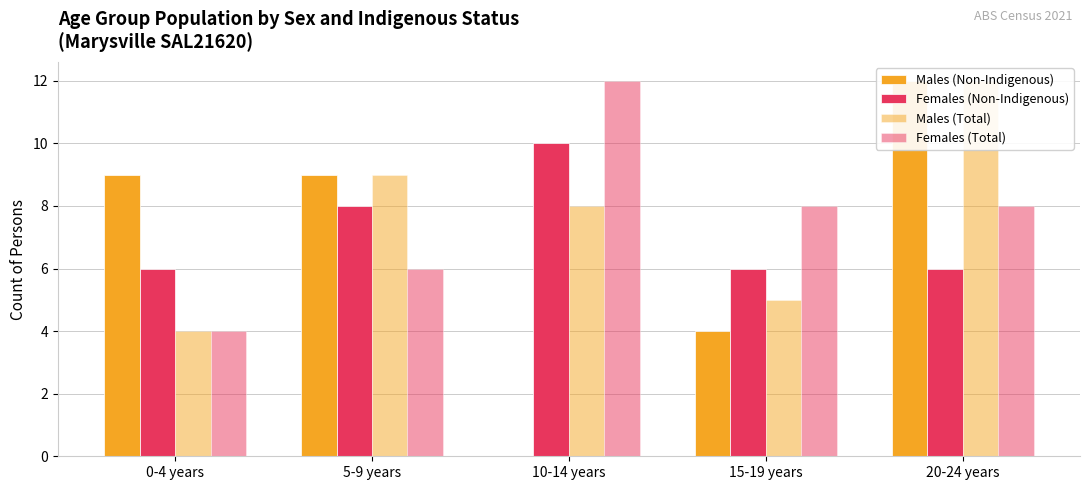

At 15-19 years, list the series in order from largest to smallest.

Females (Total), Females (Non-Indigenous), Males (Total), Males (Non-Indigenous)